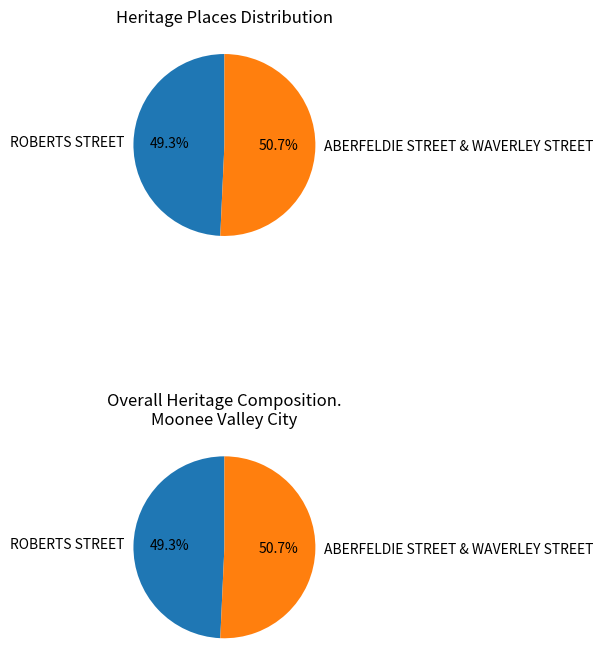

The ABERFELDIE STREET & WAVERLEY STREET slice represents 51% of the pie. True or false?

True